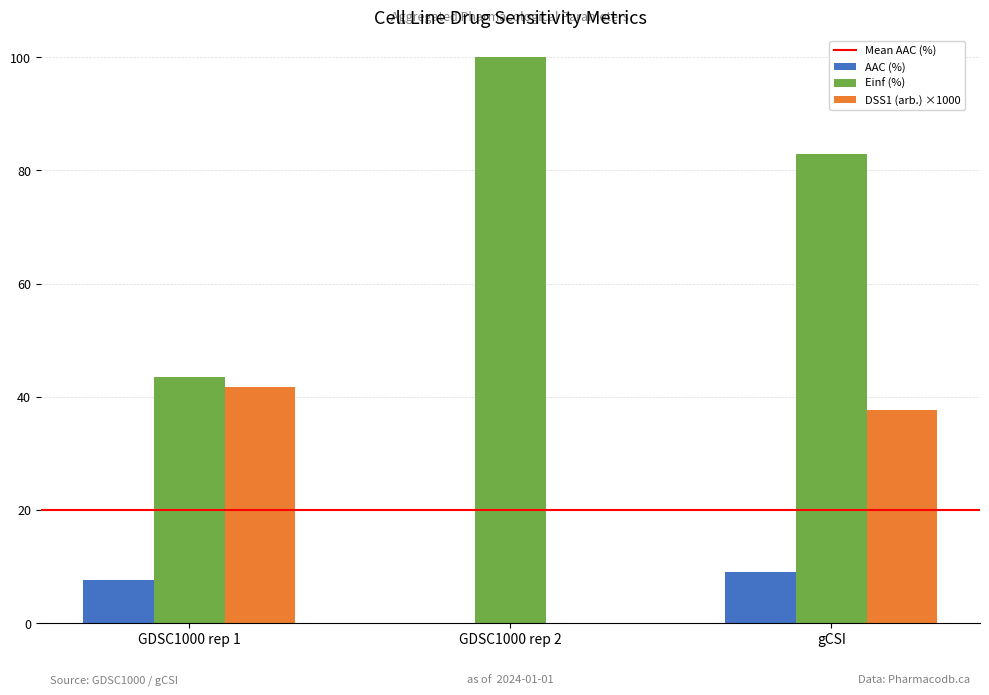

What is the total value across all series at GDSC1000 rep 1?

92.8